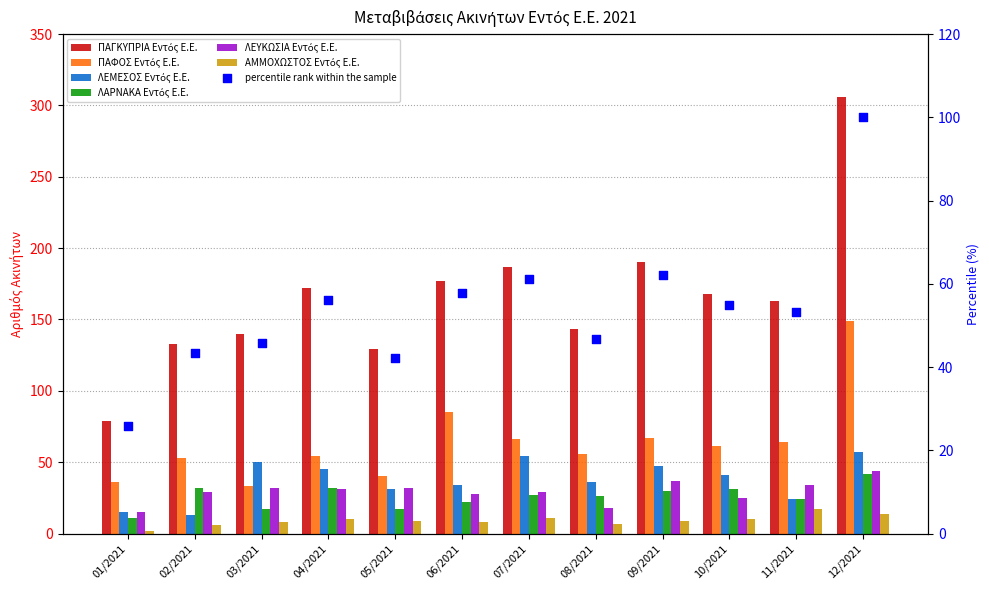

What are all the series names shown in the legend?

ΠΑΓΚΥΠΡΙΑ Εντός Ε.Ε., ΠΑΦΟΣ Εντός Ε.Ε., ΛΕΜΕΣΟΣ Εντός Ε.Ε., ΛΑΡΝΑΚΑ Εντός Ε.Ε., ΛΕΥΚΩΣΙΑ Εντός Ε.Ε., ΑΜΜΟΧΩΣΤΟΣ Εντός Ε.Ε.